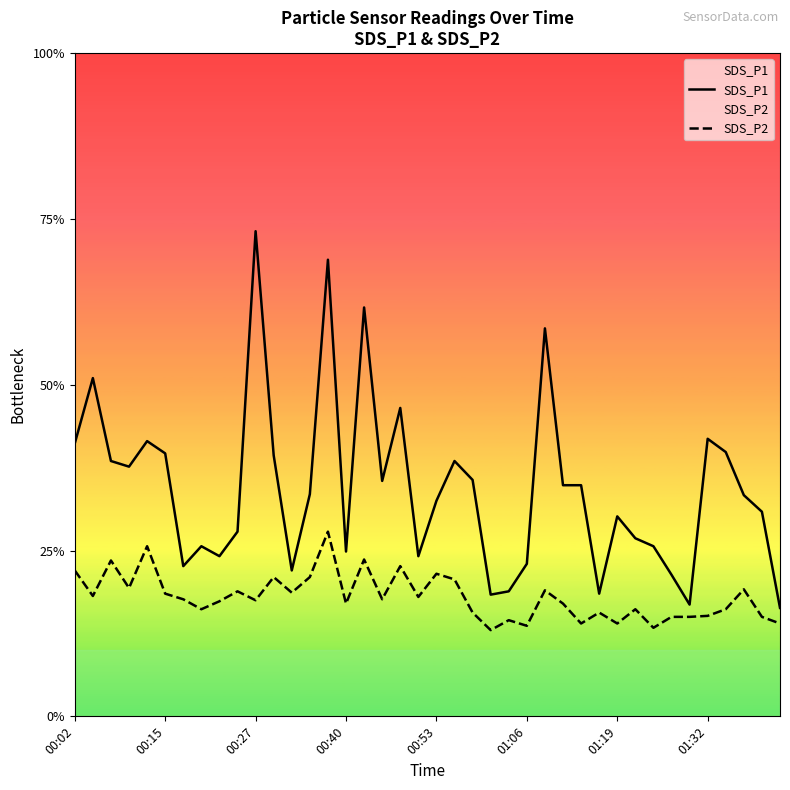

Is it true that SDS_P1 equals 3.7 at 29?

True